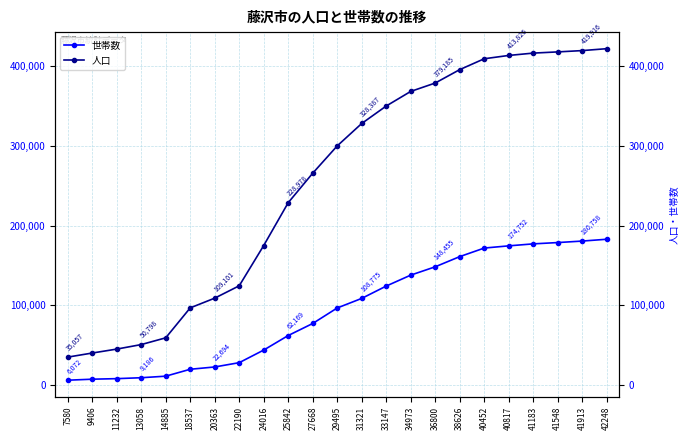

Reading left to right, extract all data points from this chart.

世帯数: 7580=6072	9406=7332	11232=8025	13058=9186	14885=11126	18537=19800	20363=22694	22190=28089	24016=43908	25842=62169	27668=77281	29495=96757	31321=108775	33147=124261	34973=137993	36800=148455	38626=161232	40452=171981	40817=174752	41183=177240	41548=178887	41913=180758	42248=183048
人口: 7580=35057	9406=40183	11232=45133	13058=50798	14885=59277	18537=96878	20363=109101	22190=124601	24016=175183	25842=228978	27668=265975	29495=300248	31321=328387	33147=350330	34973=368651	36800=379185	38626=396014	40452=409657	40817=413826	41183=416756	41548=418269	41913=419916	42248=422305